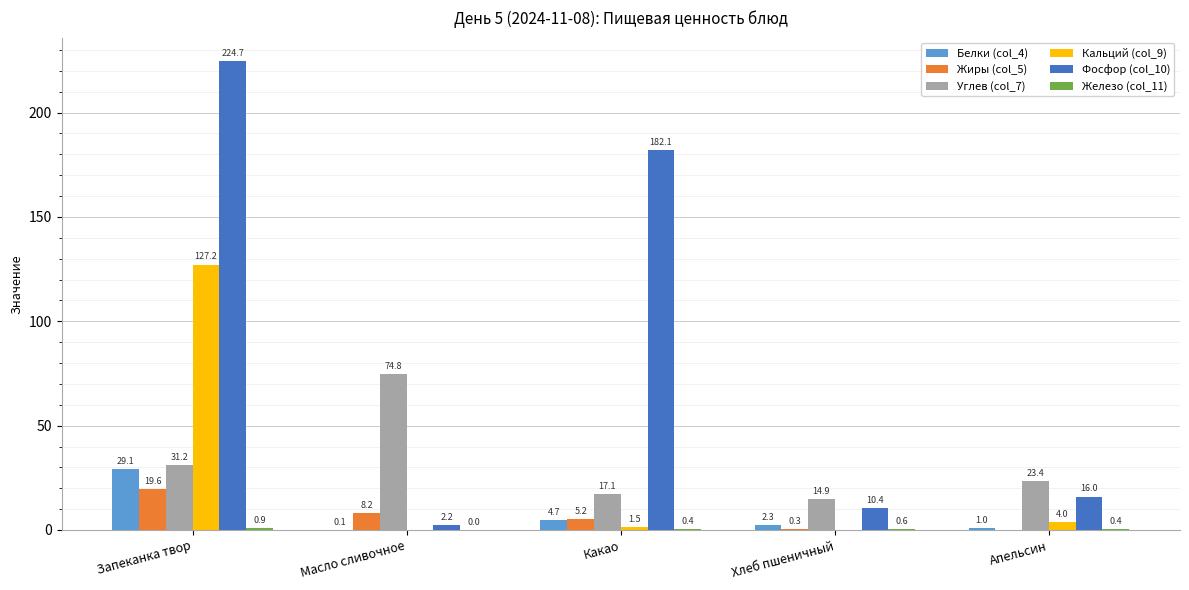

How many distinct data groups are displayed?

6